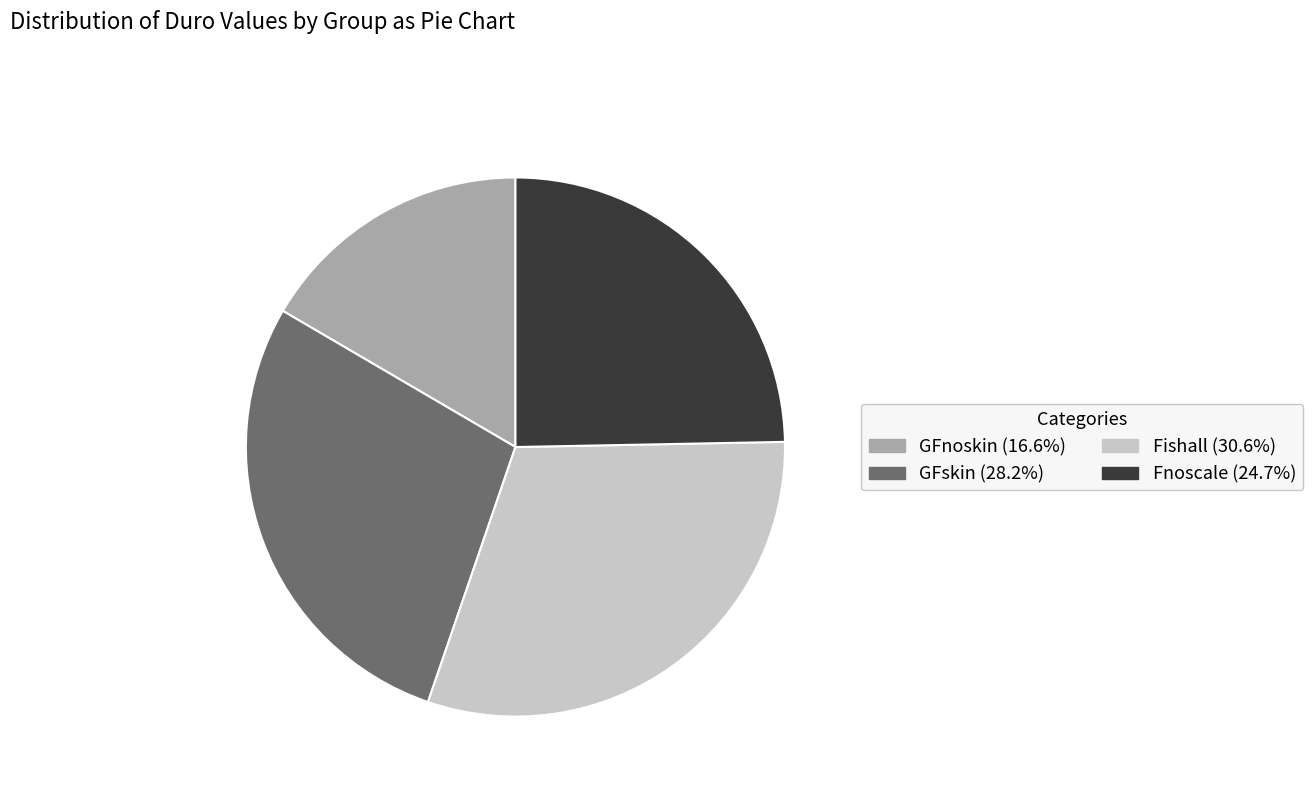

Is the sum of GFskin and Fnoscale greater than half?

Yes